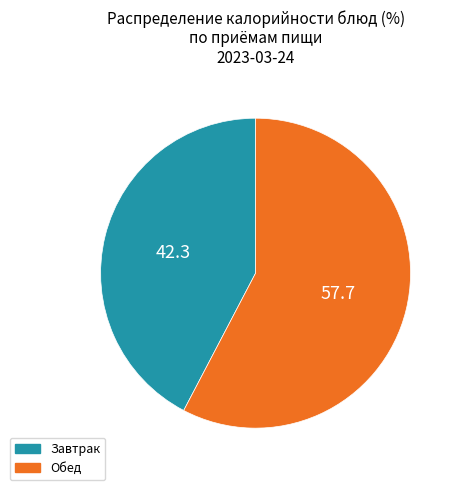

Is there any slice that represents more than half of the pie?

Yes